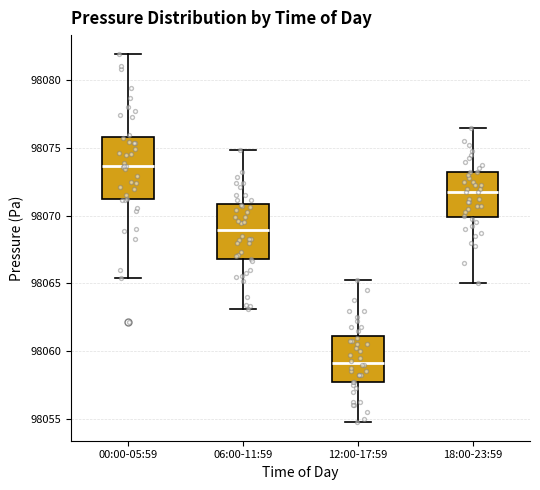

Reading left to right, transcribe this box plot: for each box, give where its median line is, the range the box spans, and where its two whiskers end, as read against the y-axis. The values are not printed on the chart, so give them approximately, as read against the axis.

00:00-05:59: median 98073.5, box 98071.0 to 98076.0, whiskers 98065.5 to 98082.0
06:00-11:59: median 98069.0, box 98067.0 to 98071.0, whiskers 98063.0 to 98075.0
12:00-17:59: median 98059.0, box 98057.5 to 98061.0, whiskers 98055.0 to 98065.5
18:00-23:59: median 98072.0, box 98070.0 to 98073.5, whiskers 98065.0 to 98076.5